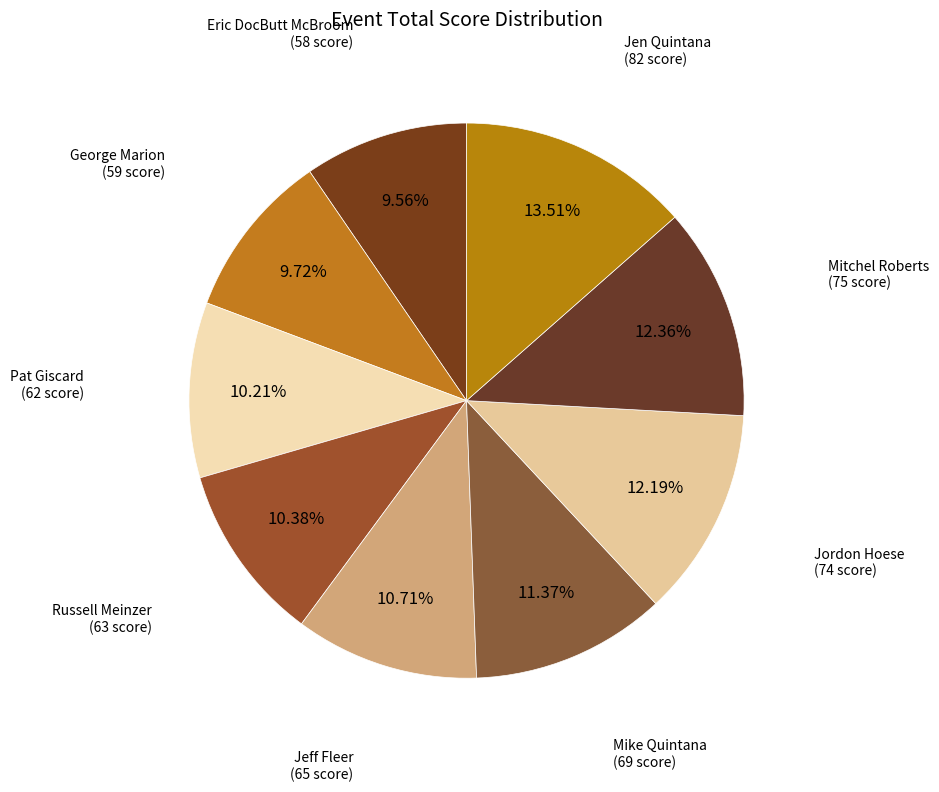

Count the number of slices in the pie.

9